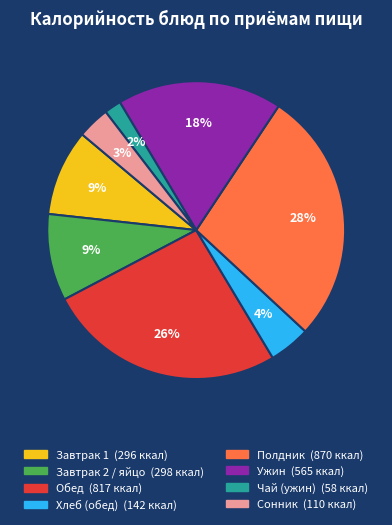

Does any single category account for the majority?

No